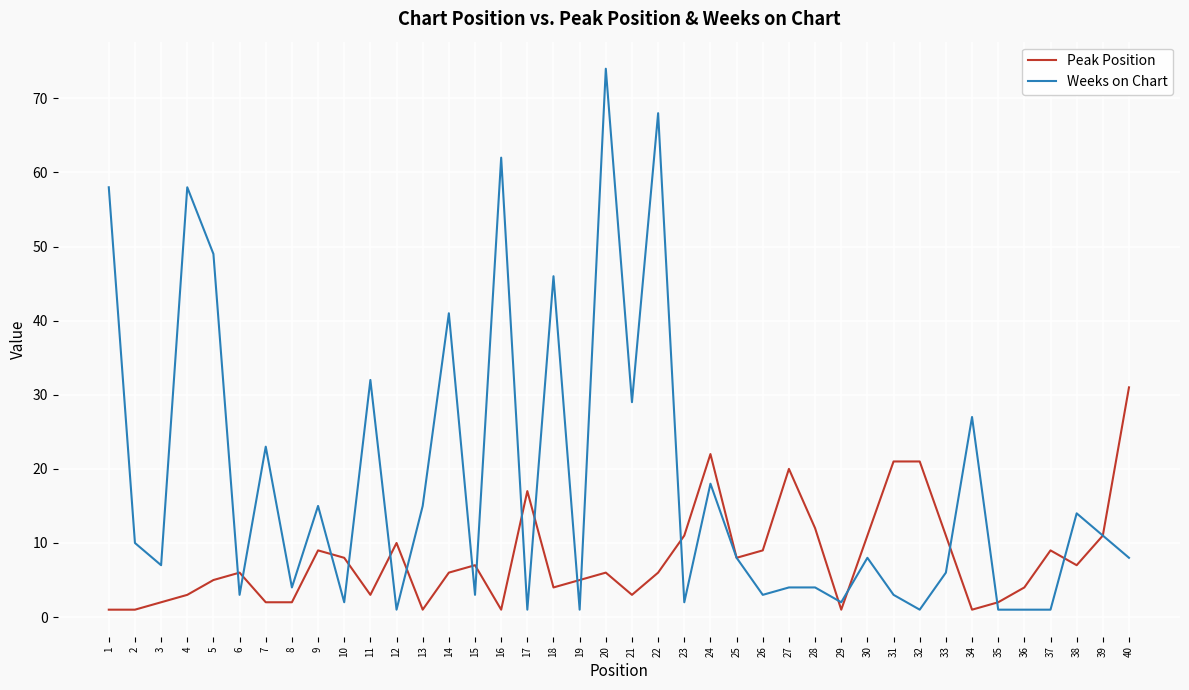

Which series changed the most between 5 and 11?

Weeks on Chart